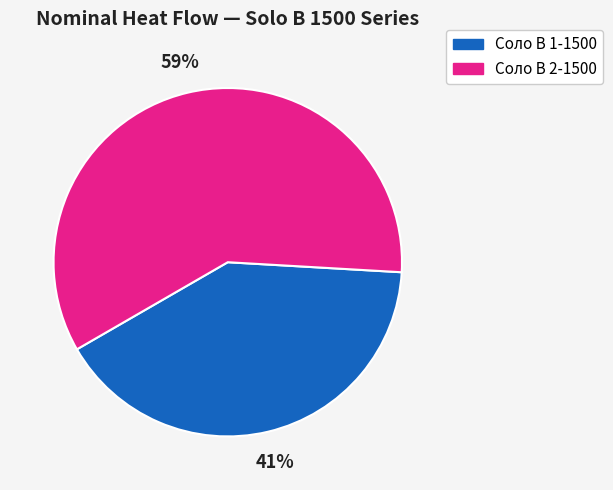

To the nearest percent, what is the average slice percentage?

50%